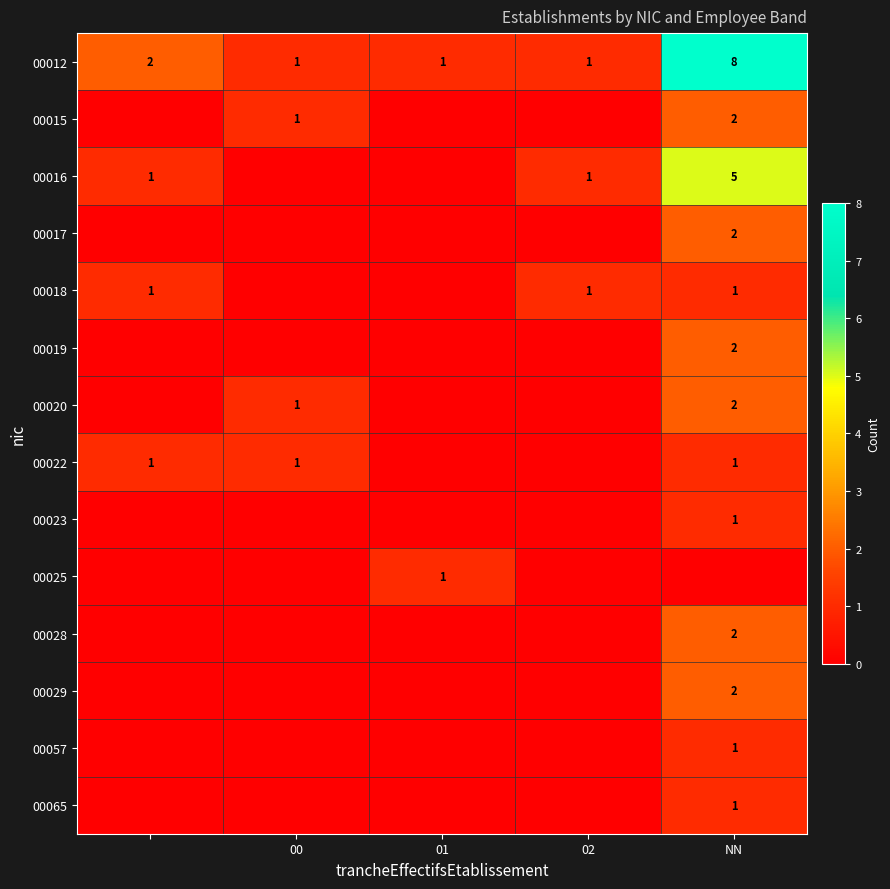

True or false: 00029 has a value of 2 at NN.

True